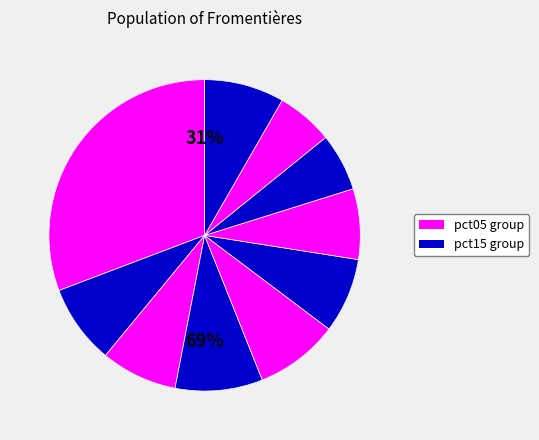

Which category has the biggest portion of the pie?

pct05